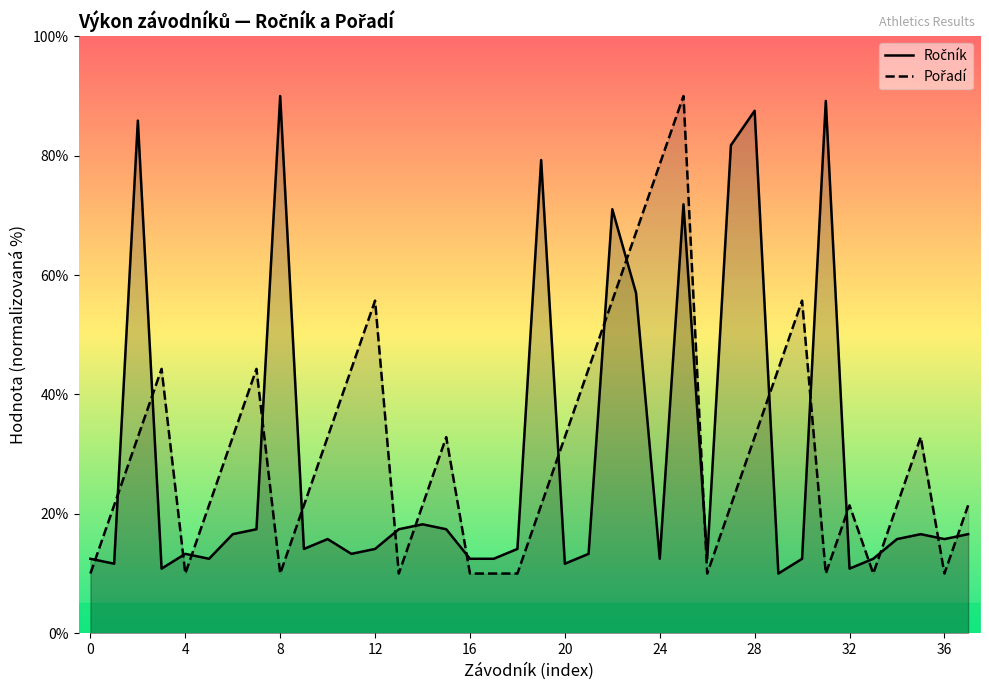

What is the total value across all series at 0?

22.5